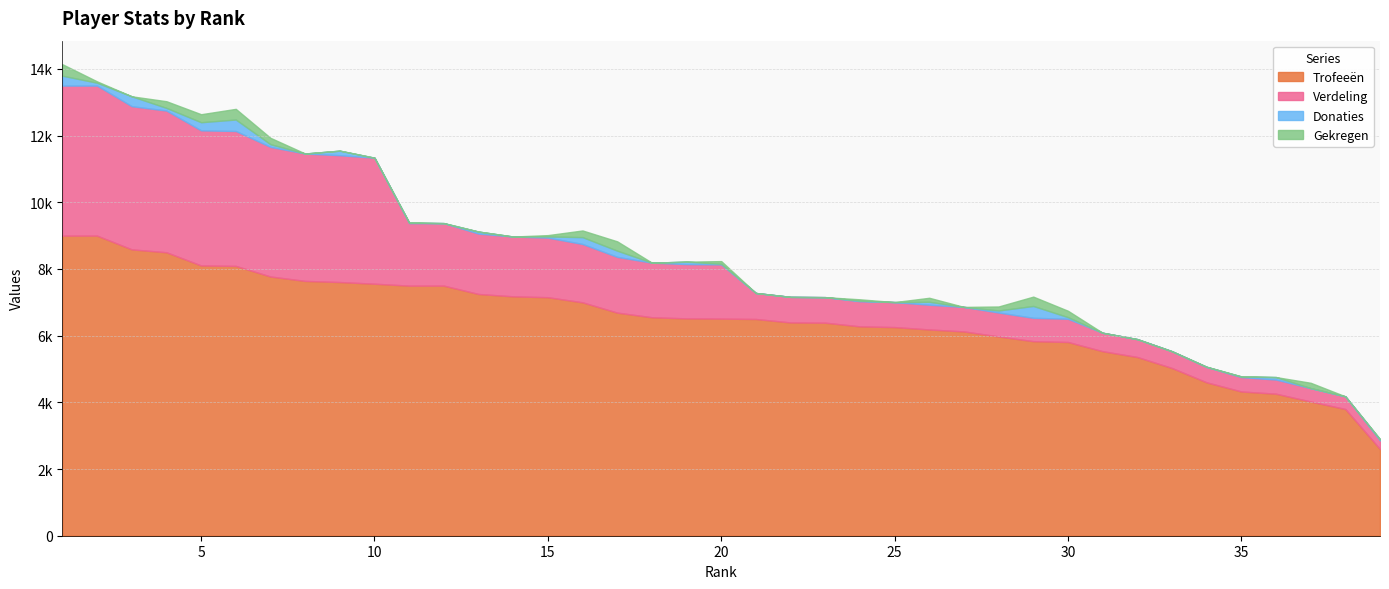

What is the value of the Verdeling point at the 35th from the left?

432